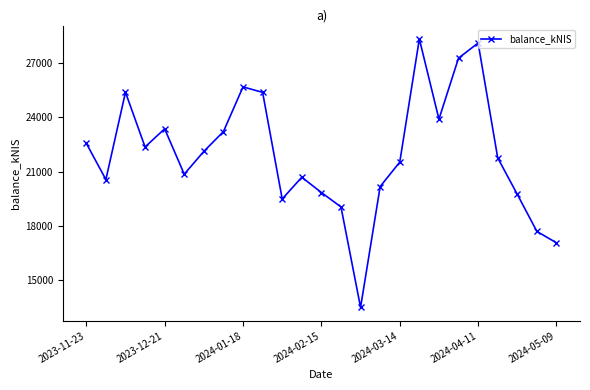

What is the average value?

21985.4